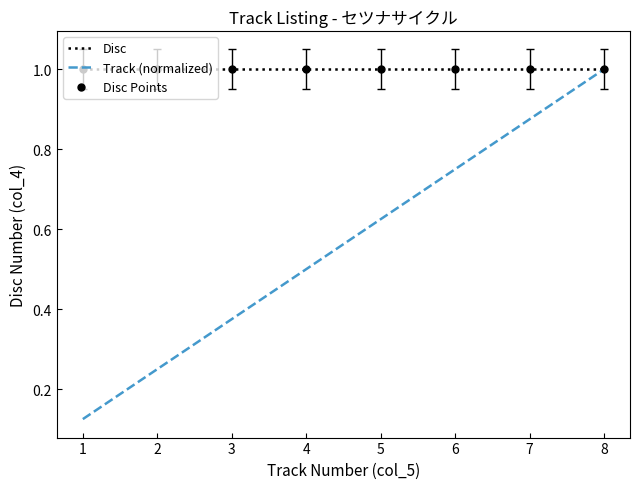

Between 3 and 7, which series saw the biggest shift?

Track (normalized)